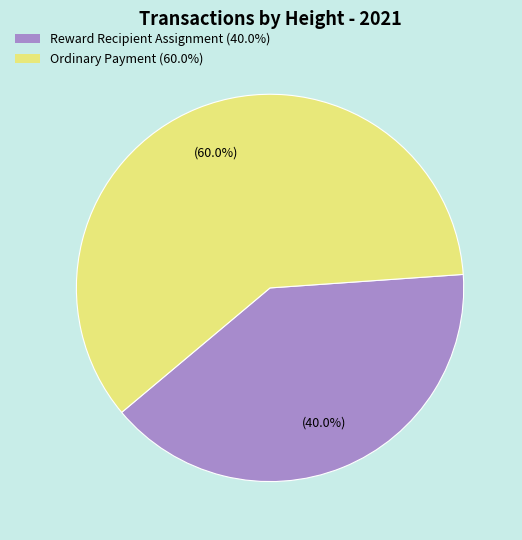

Is there a majority slice in this chart?

Yes